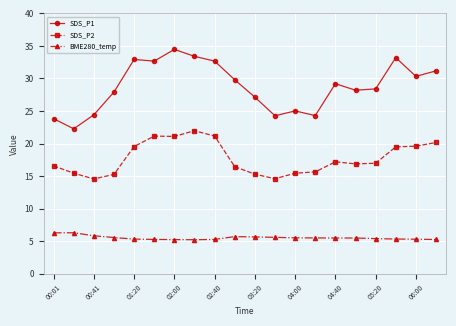

What is the smallest value displayed?

5.2